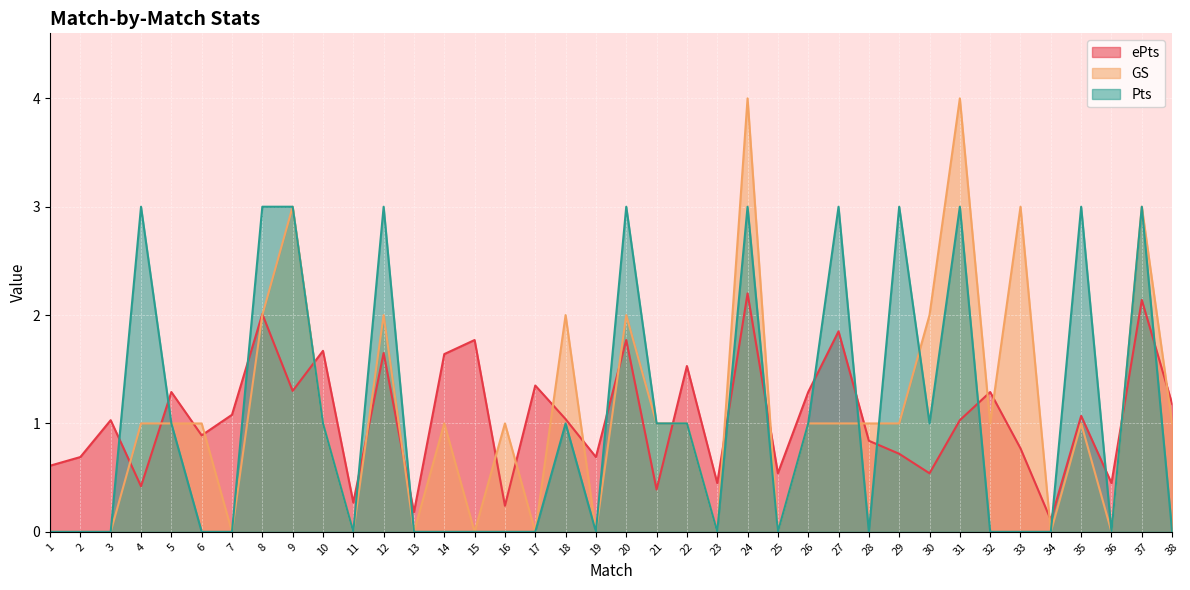

Is it true that ePts equals 1.9 at 35?

False